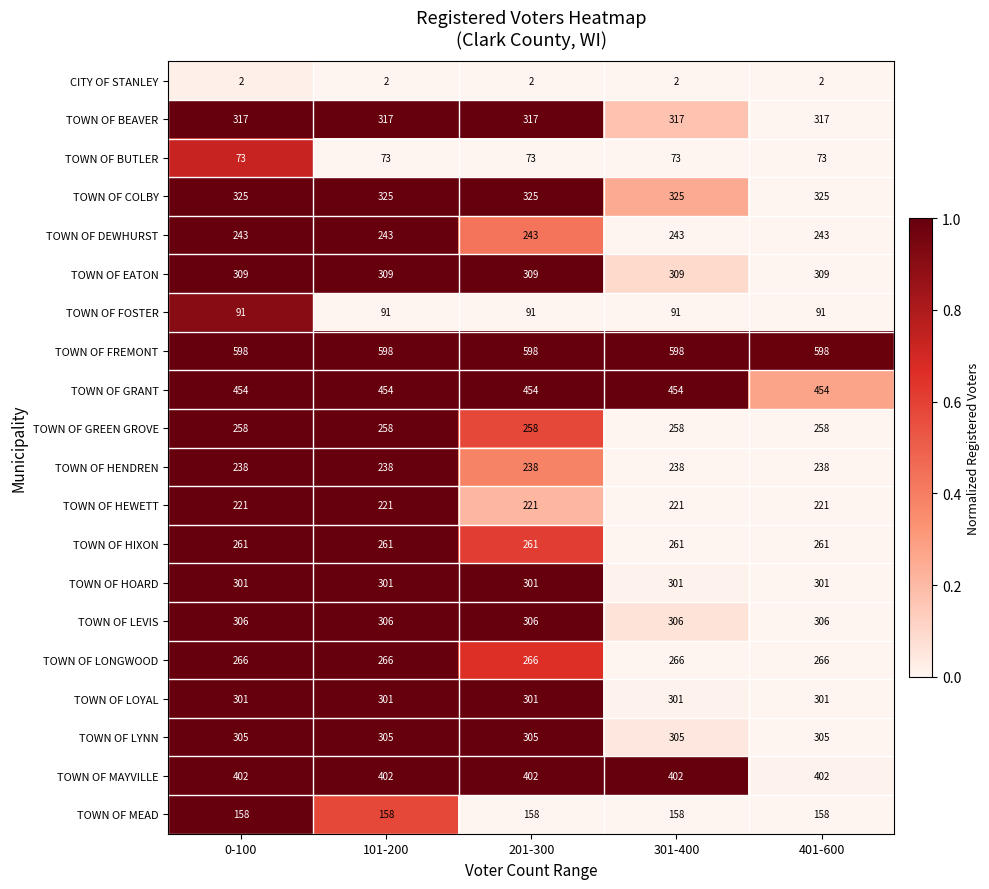

True or false: TOWN OF MEAD has a value of 158 at 401-600.

True